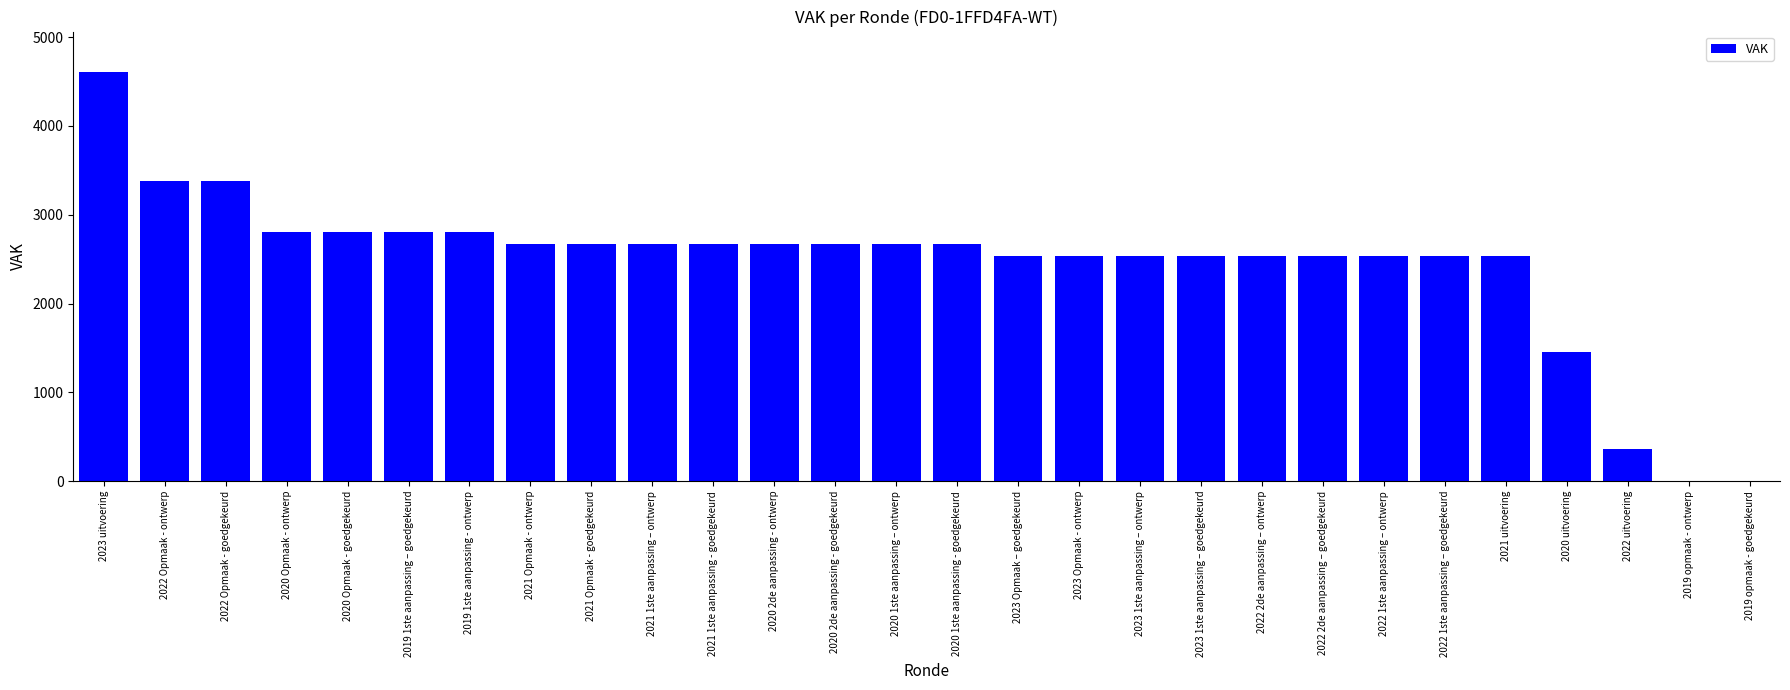

What is the sum of all values?

68551